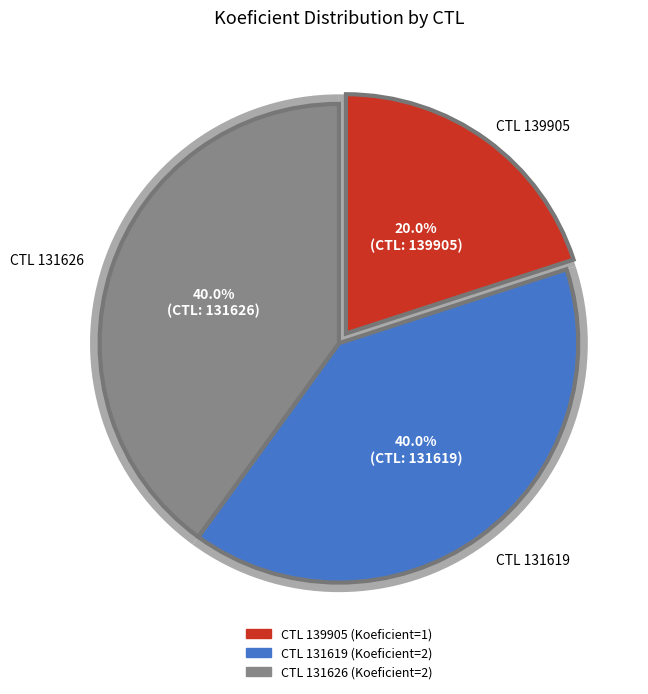

What is the smallest slice in the pie chart?

139905